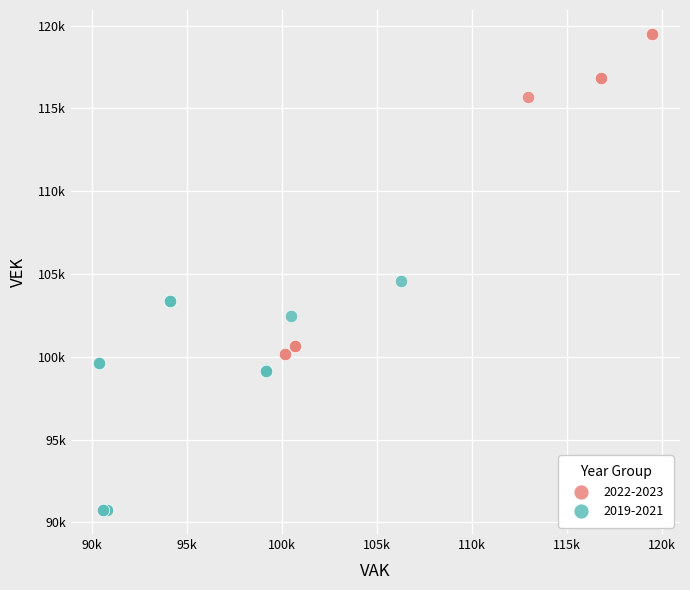

Which series contains the highest Y value?

2022-2023